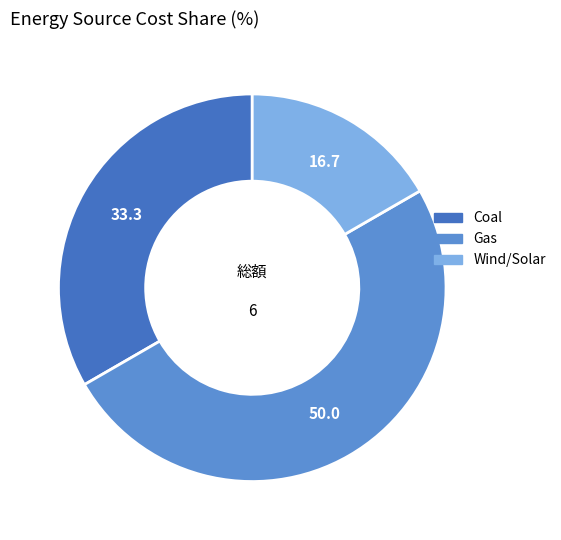

Which slice is the smallest?

Wind/Solar